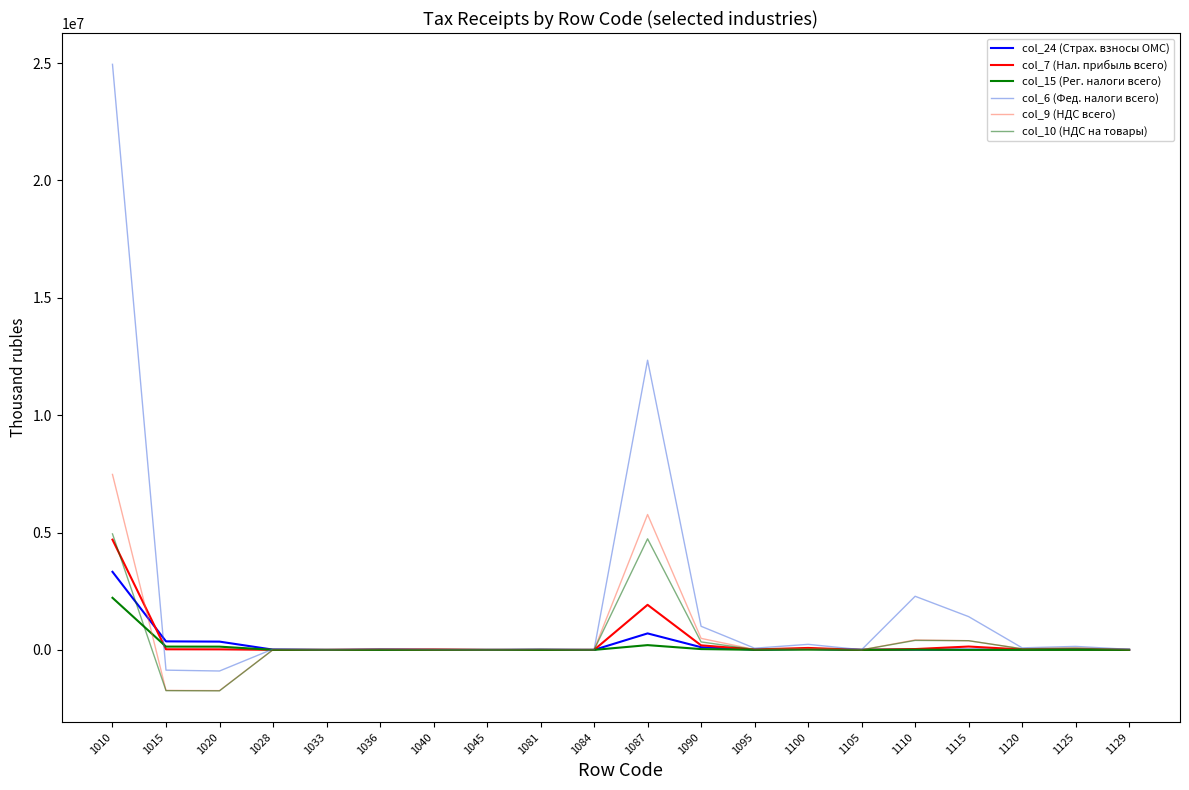

Between which two adjacent categories do col_15 (Рег. налоги всего) and col_10 (НДС на товары) first intersect?

1010 and 1015